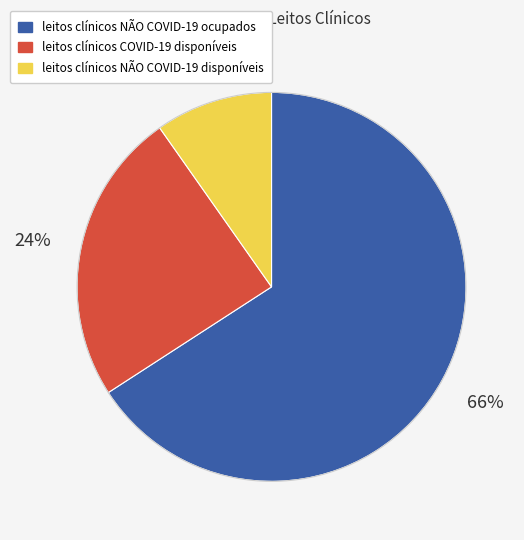

Do leitos clínicos NÃO COVID-19 disponíveis and leitos clínicos NÃO COVID-19 ocupados together represent more than half of the pie?

Yes